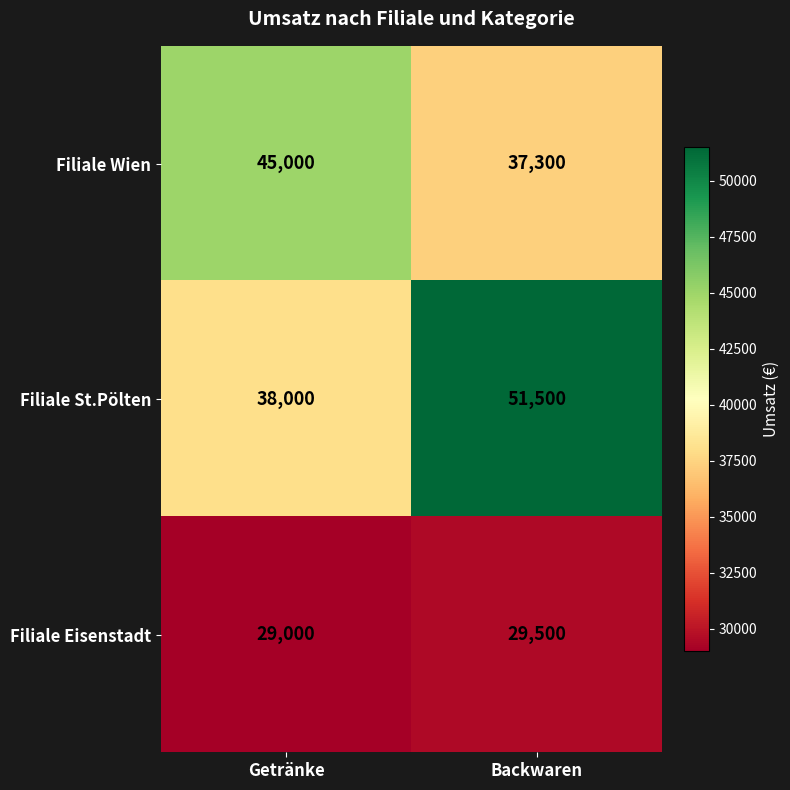

What is the approximate value of Filiale Eisenstadt at Backwaren, to the nearest 100?

29500